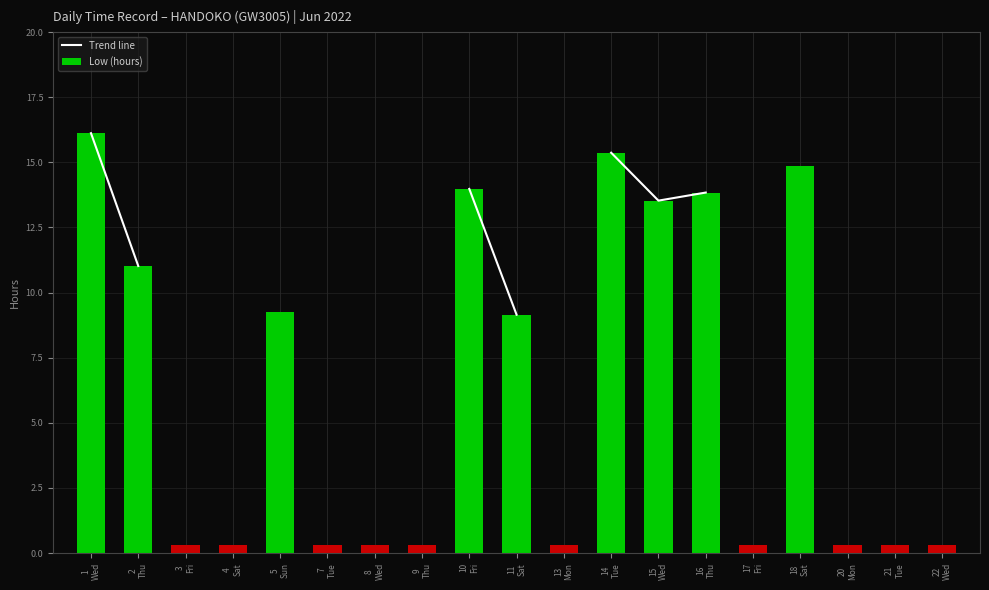

At which label is Trend line closest to 12?

2
Thu